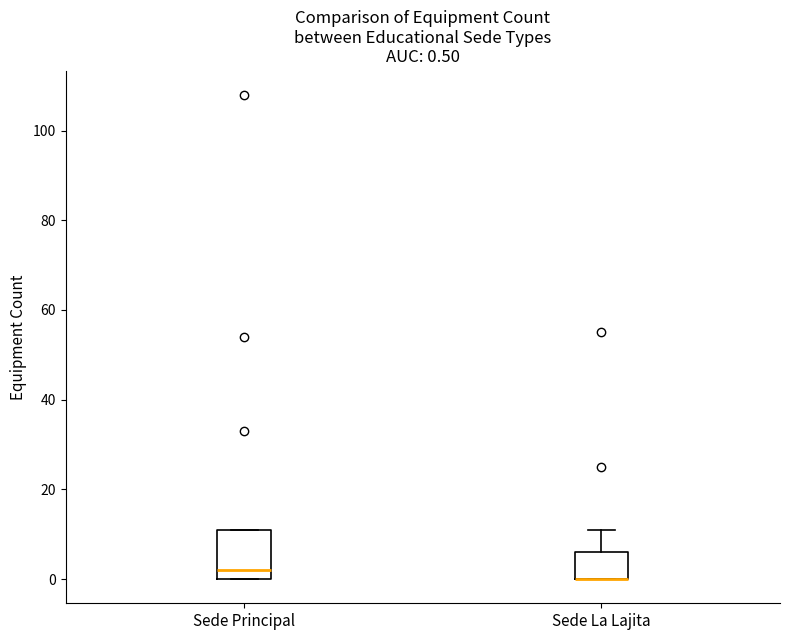

Which box is the tallest, from its lower edge to its upper edge?

Sede Principal